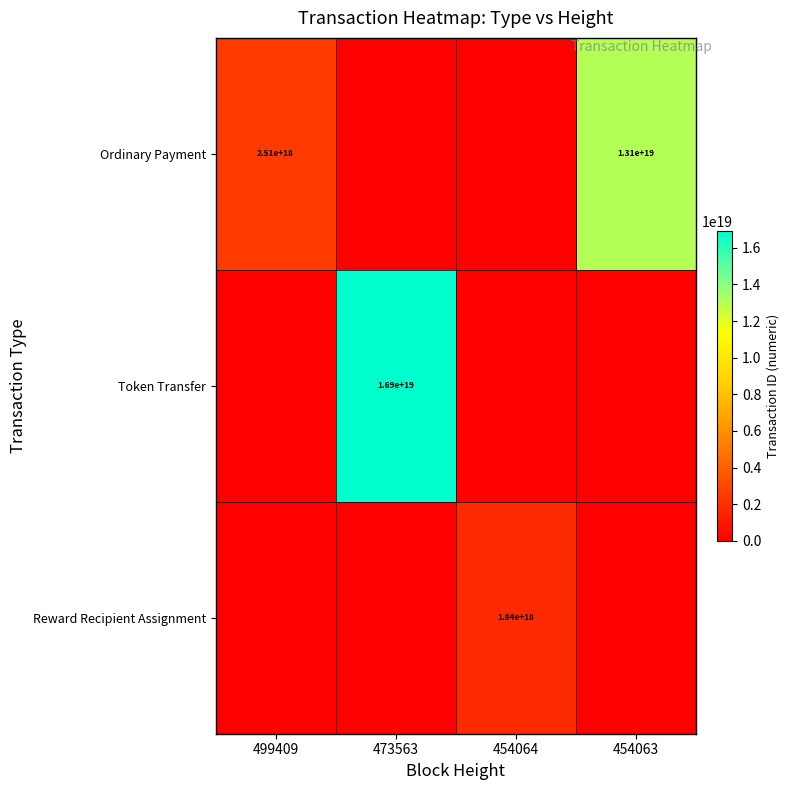

Is it true that Reward Recipient Assignment equals 1840000000000000000 at 454064?

True